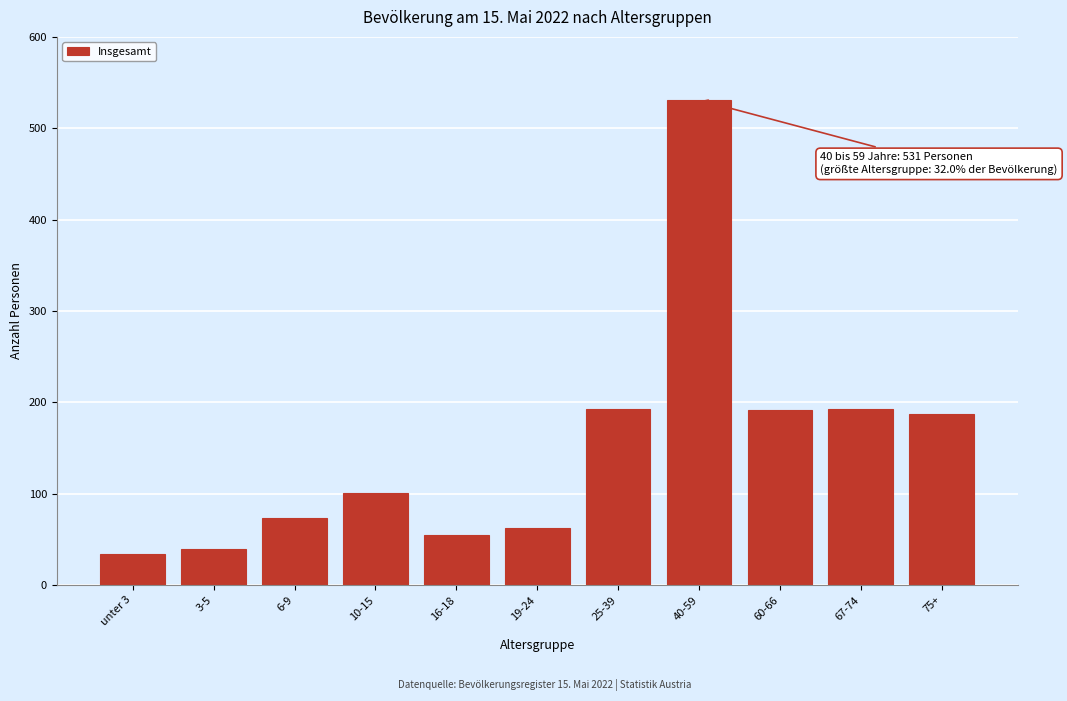

What is the label of the 11th bar from the right?

unter 3